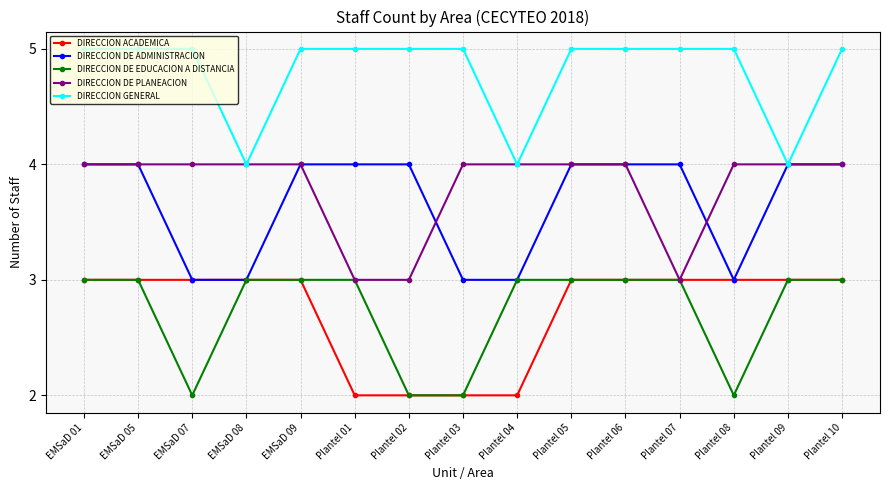

Is the value of DIRECCION ACADEMICA at Plantel 10 greater than the value of DIRECCION DE ADMINISTRACION at EMSaD 05?

No